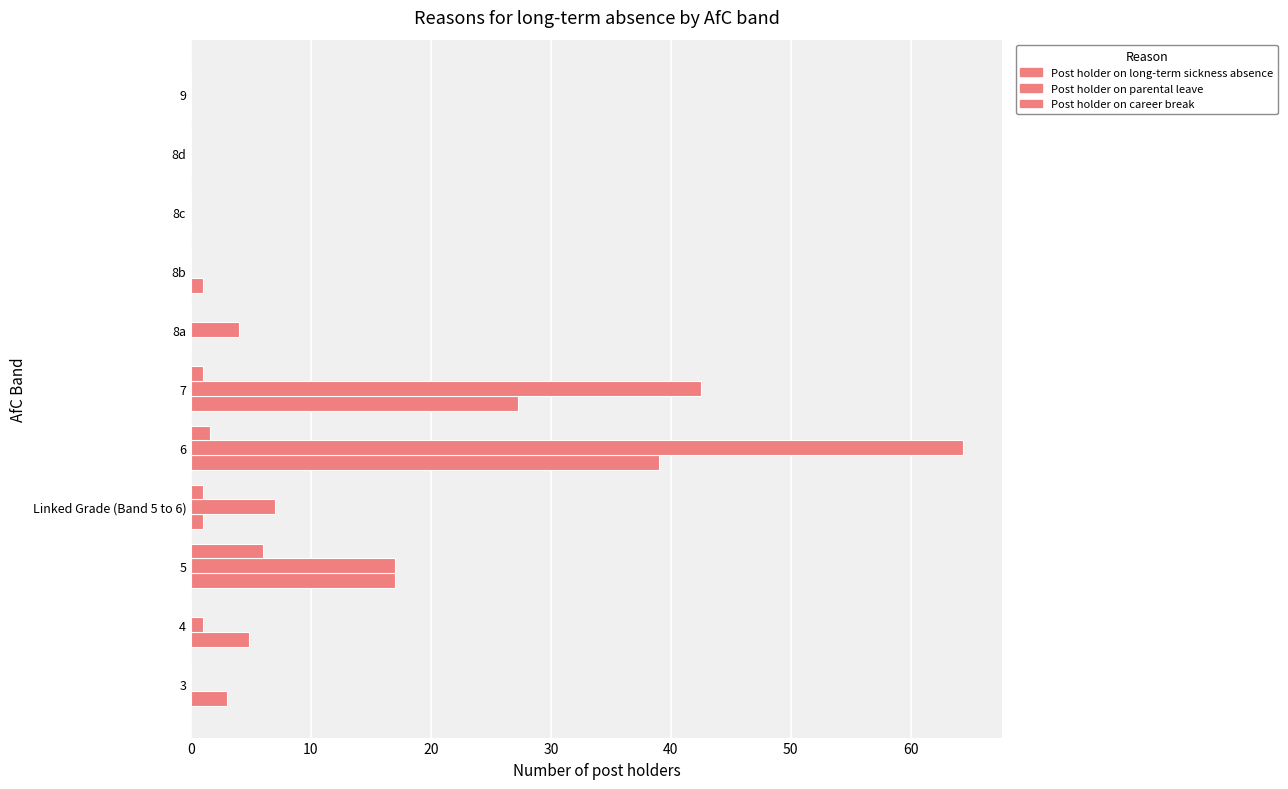

How many series are shown in this chart?

3